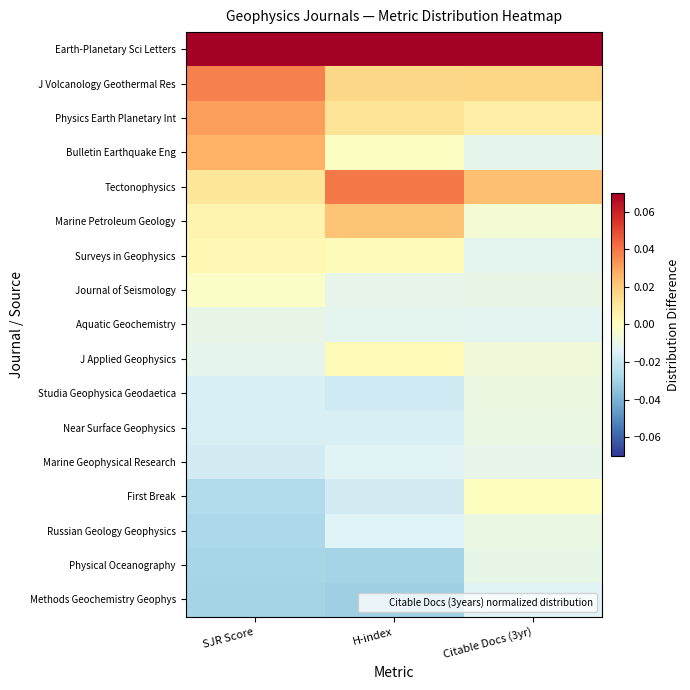

How many distinct data groups are displayed?

17